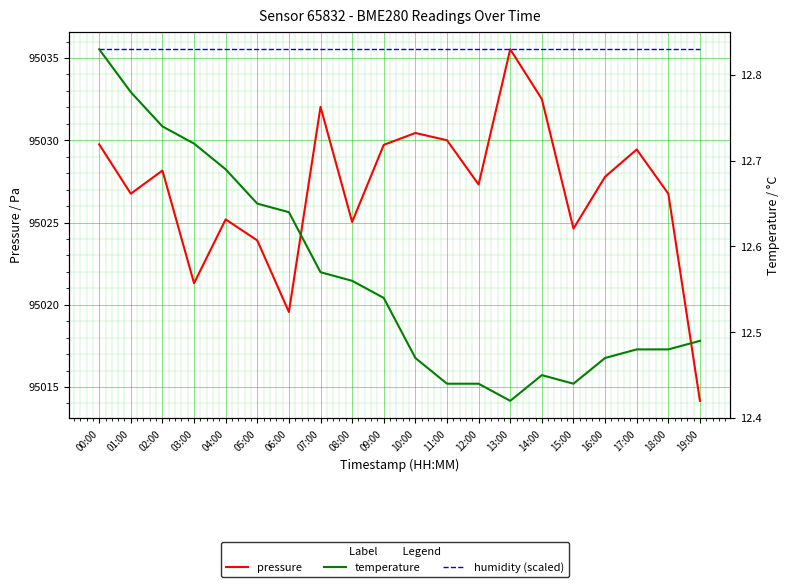

The pressure series shows 95019.6 at 06:00. True or false?

True